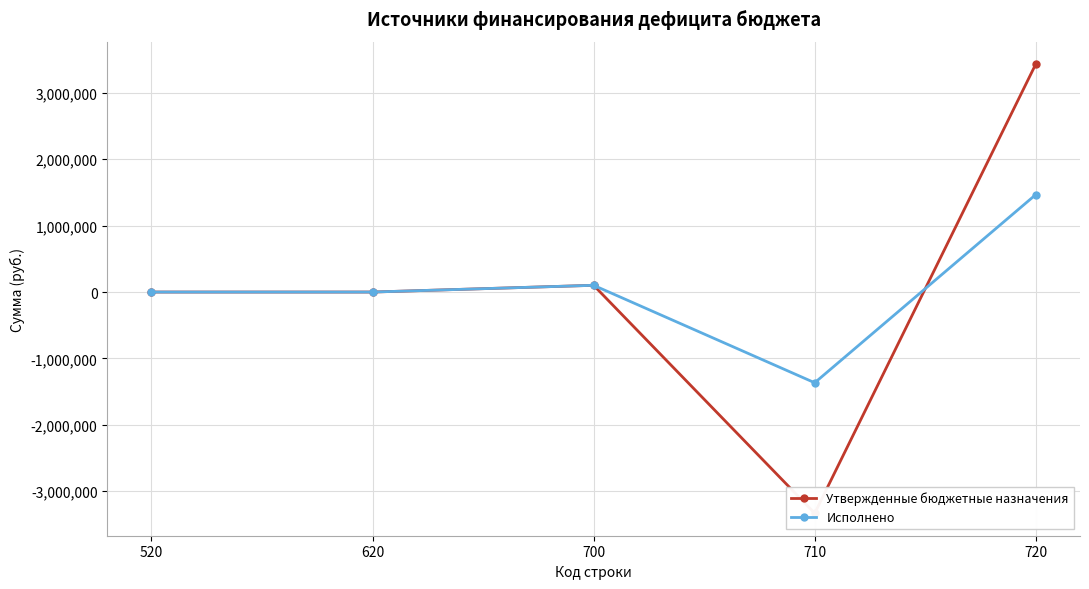

Reading right to left, what are all the values shown in this chart?

Утвержденные бюджетные назначения: 3432504.5	-3330907.0	101597.5	0.0	0.0
Исполнено: 1467245.6	-1365648.0	101597.5	0.0	0.0